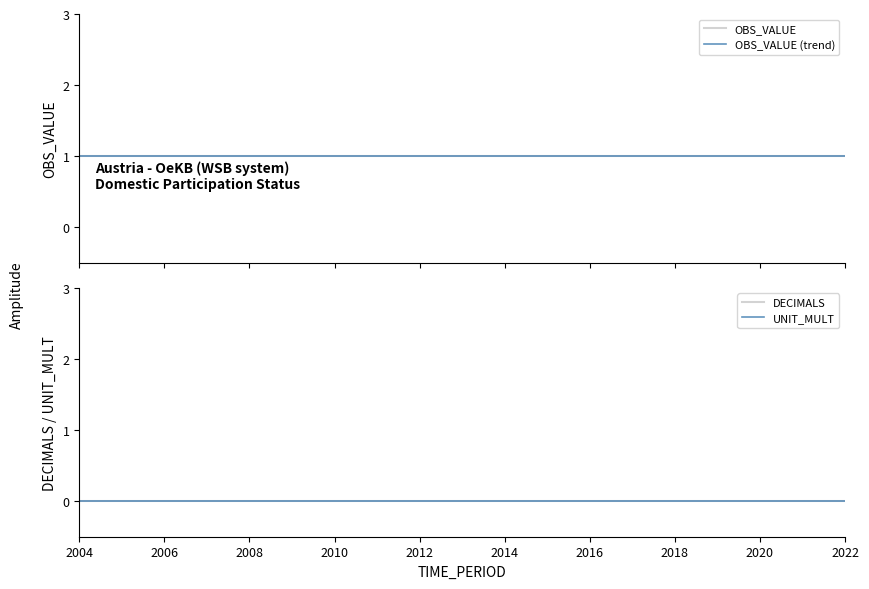

What is the value of the OBS_VALUE (trend) point at the 5th from the left?

1